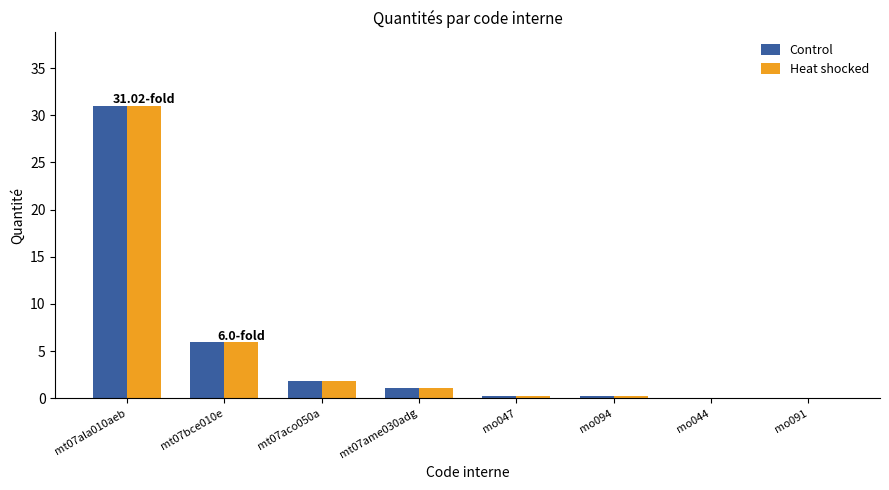

What is the sum of the Control values at mt07aco050a and mt07ala010aeb?

32.8